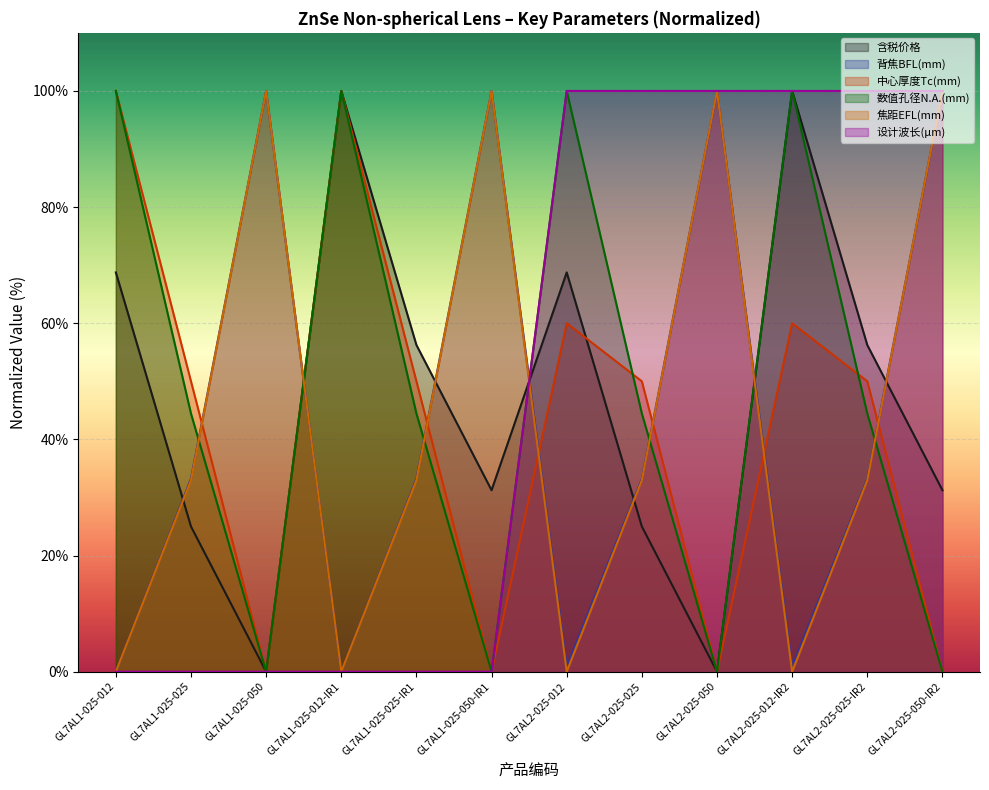

Rank the series by their maximum value, from highest to lowest.

含税价格, 背焦BFL(mm), 中心厚度Tc(mm), 数值孔径N.A.(mm), 焦距EFL(mm), 设计波长(μm)